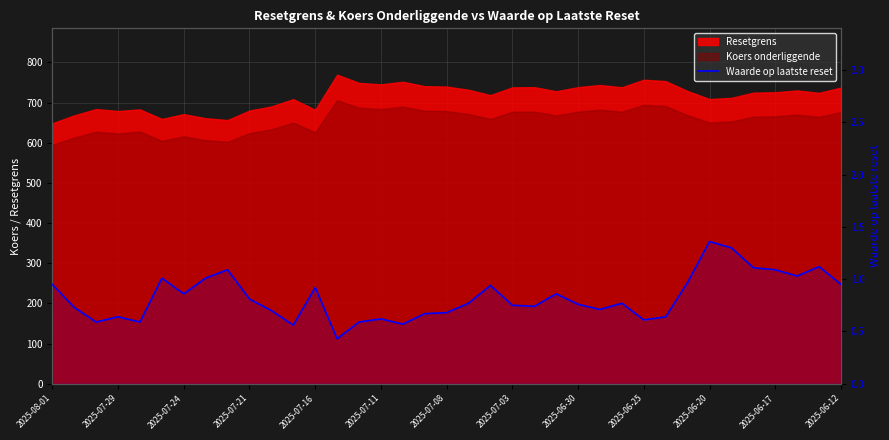

Is it true that the value at 22 is 1.2?

False